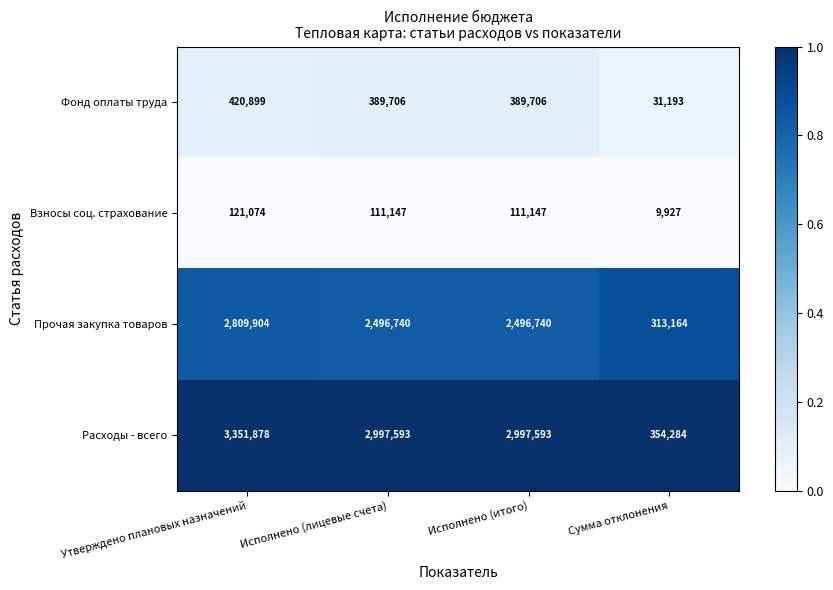

Where does the Расходы - всего series first go above 2997593?

Утверждено плановых назначений